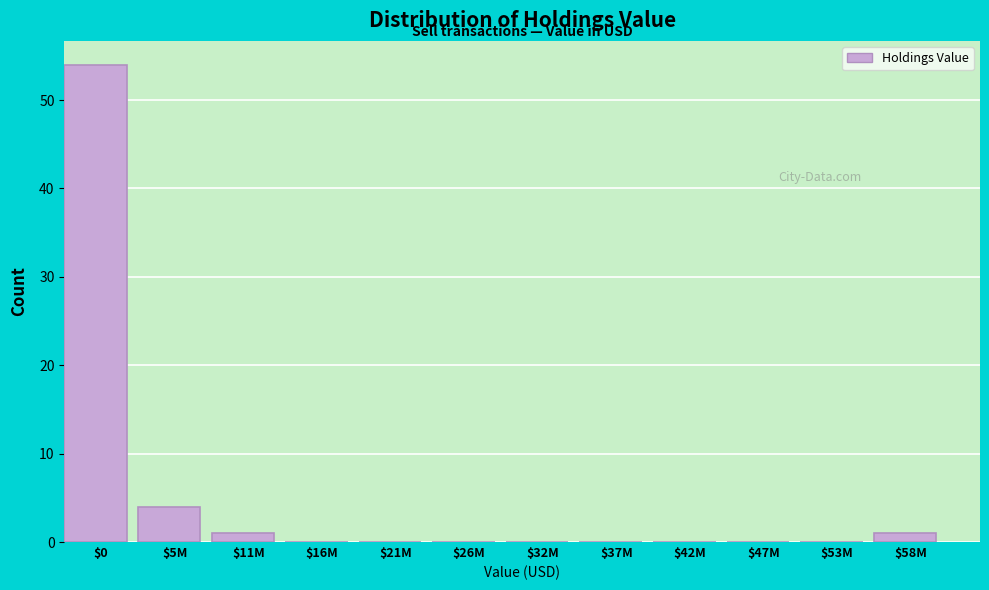

At which label is the value closest to 27?

$5M